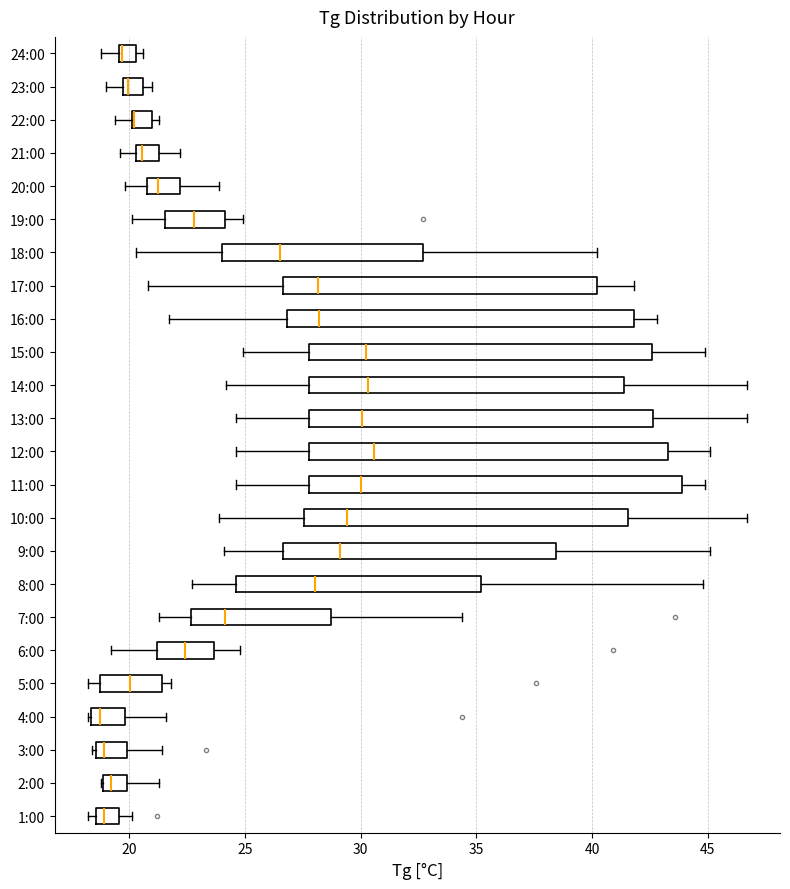

Reading bottom to top, transcribe this box plot: for each box, give where its median line is, the range the box spans, and where its two whiskers end, as read against the x-axis. The values are not printed on the chart, so give them approximately, as read against the axis.

1:00: median 19.0, box 18.5 to 19.5, whiskers 18.0 to 20.0
2:00: median 19.0 (just right of the box's left edge), box 19.0 to 20.0, whiskers 19.0 to 21.5
3:00: median 19.0, box 18.5 to 20.0, whiskers 18.5 (just left of the box's left edge) to 21.5
4:00: median 19.0, box 18.5 to 20.0, whiskers 18.0 to 21.5
5:00: median 20.0, box 19.0 to 21.5, whiskers 18.0 to 22.0
6:00: median 22.5, box 21.0 to 23.5, whiskers 19.0 to 25.0
7:00: median 24.0, box 22.5 to 28.5, whiskers 21.5 to 34.5
8:00: median 28.0, box 24.5 to 35.0, whiskers 22.5 to 45.0
9:00: median 29.0, box 26.5 to 38.5, whiskers 24.0 to 45.0
10:00: median 29.5, box 27.5 to 41.5, whiskers 24.0 to 46.5
11:00: median 30.0, box 28.0 to 44.0, whiskers 24.5 to 45.0
12:00: median 30.5, box 28.0 to 43.5, whiskers 24.5 to 45.0
13:00: median 30.0, box 28.0 to 42.5, whiskers 24.5 to 46.5
14:00: median 30.5, box 28.0 to 41.5, whiskers 24.0 to 46.5
15:00: median 30.5, box 28.0 to 42.5, whiskers 25.0 to 45.0
16:00: median 28.0, box 27.0 to 42.0, whiskers 21.5 to 43.0
17:00: median 28.0, box 26.5 to 40.0, whiskers 21.0 to 42.0
18:00: median 26.5, box 24.0 to 32.5, whiskers 20.5 to 40.0
19:00: median 23.0, box 21.5 to 24.0, whiskers 20.0 to 25.0
20:00: median 21.5, box 21.0 to 22.0, whiskers 20.0 to 24.0
21:00: median 20.5 (just right of the box's left edge), box 20.5 to 21.5, whiskers 19.5 to 22.0
22:00: median 20.0 (drawn on the box's left edge), box 20.0 to 21.0, whiskers 19.5 to 21.5
23:00: median 20.0 (just right of the box's left edge), box 20.0 to 20.5, whiskers 19.0 to 21.0
24:00: median 19.5 (just right of the box's left edge), box 19.5 to 20.5, whiskers 19.0 to 20.5 (just right of the box's right edge)